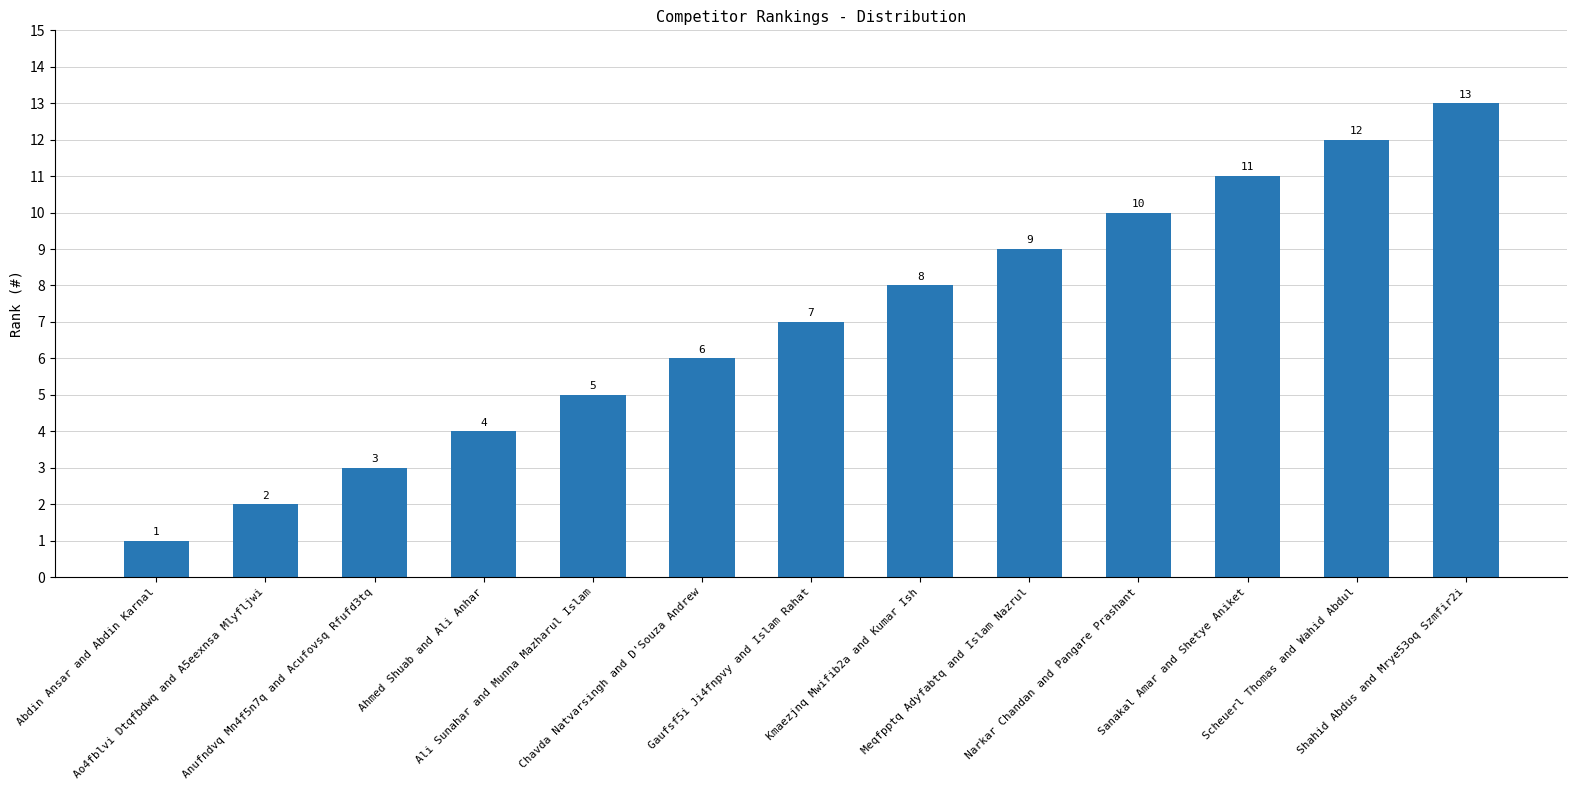

At which label is the value closest to 7?

Gaufsf5i Ji4fnpvy and Islam Rahat